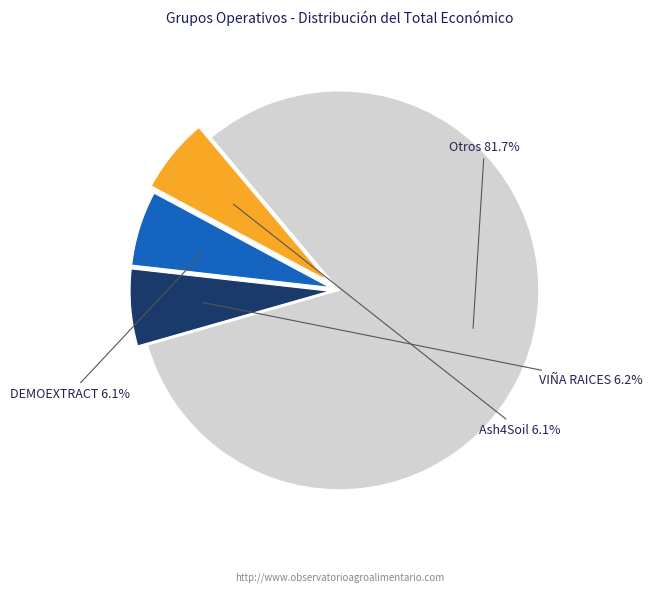

How many slices are in this pie chart?

4